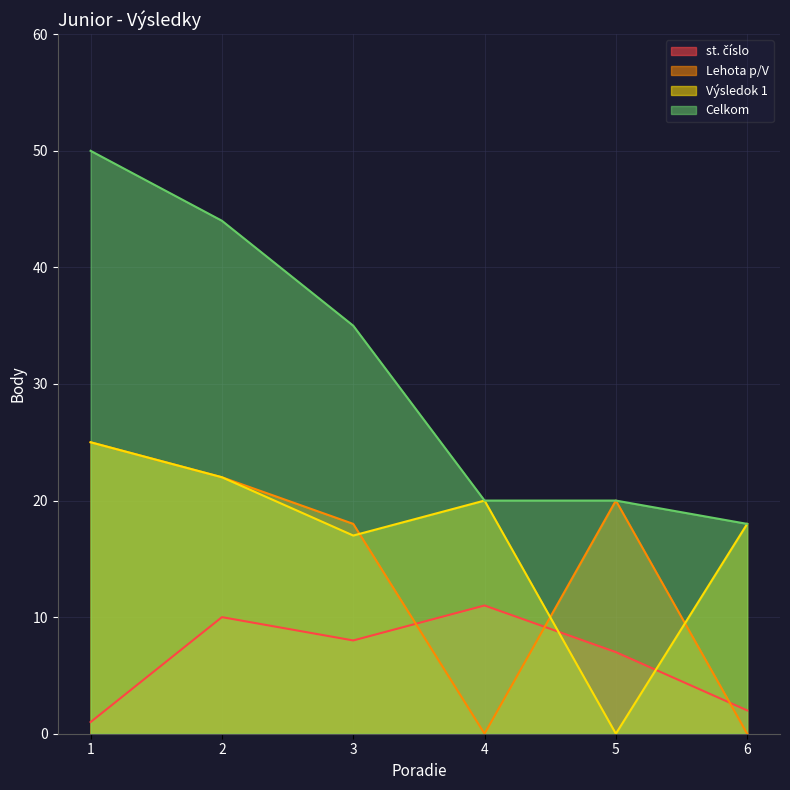

What is the sum of the Celkom values at 4 and 1?

70